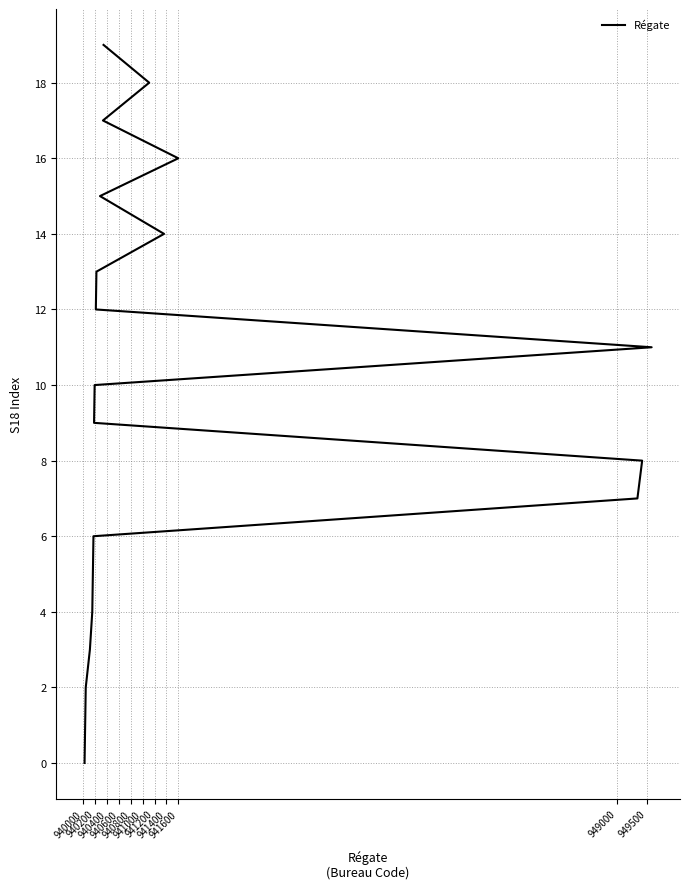

The chart shows a value of 10 at 941400. True or false?

False